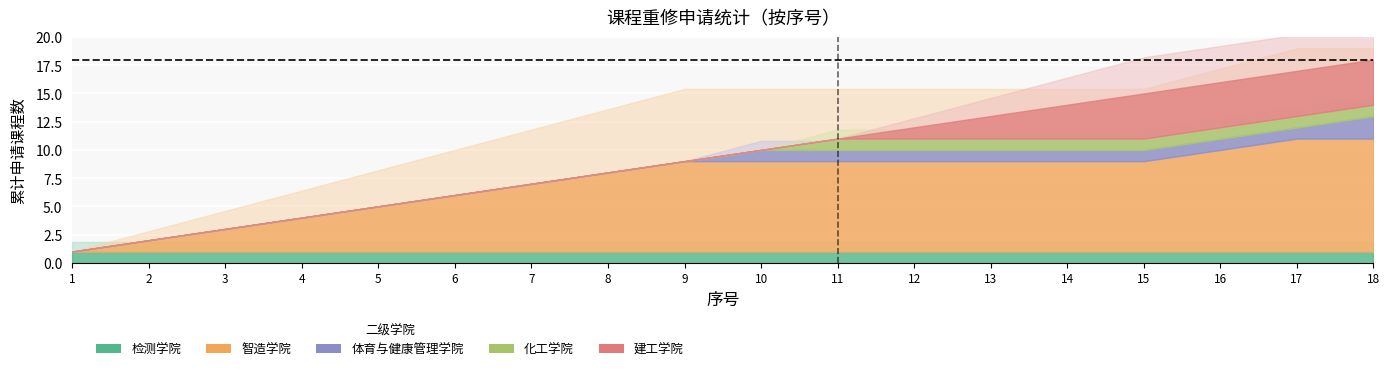

How many lines are shown in the chart?

2